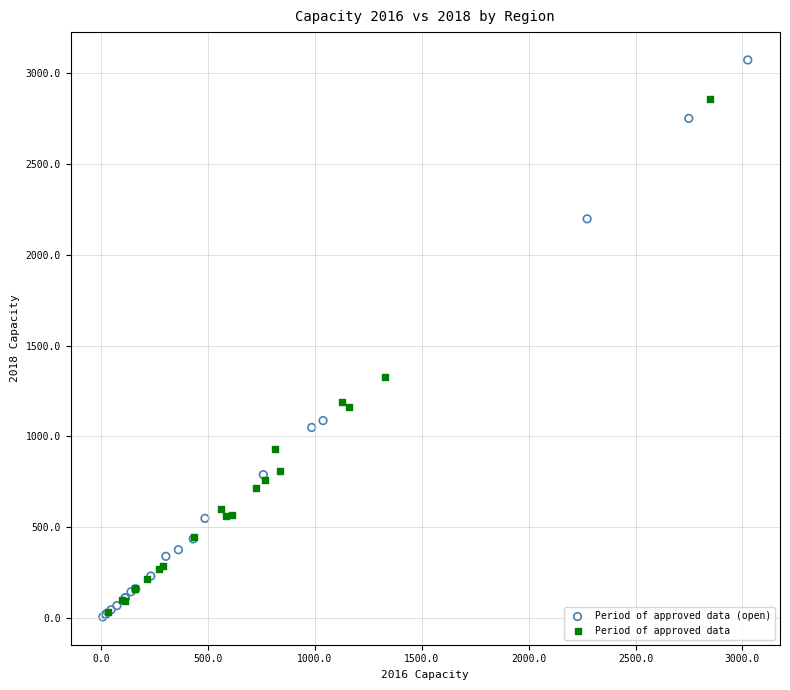

Which series has the widest spread of Y values?

Period of approved data (open)